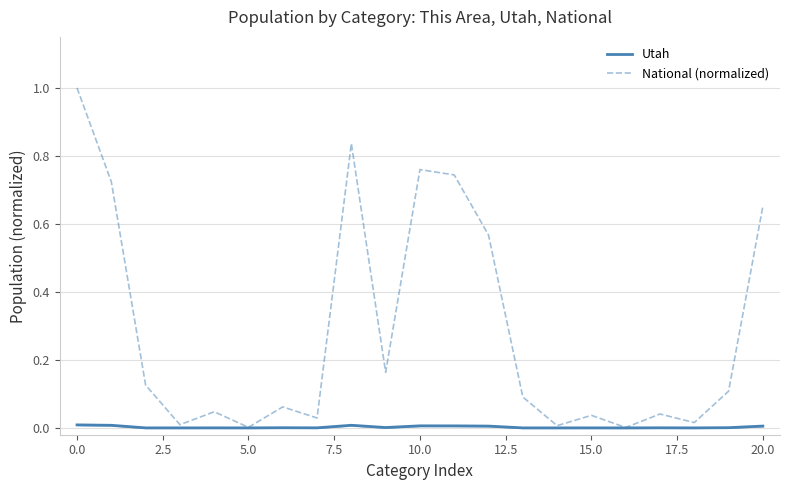

True or false: National (normalized) has more than 2 points higher than both neighbors.

True